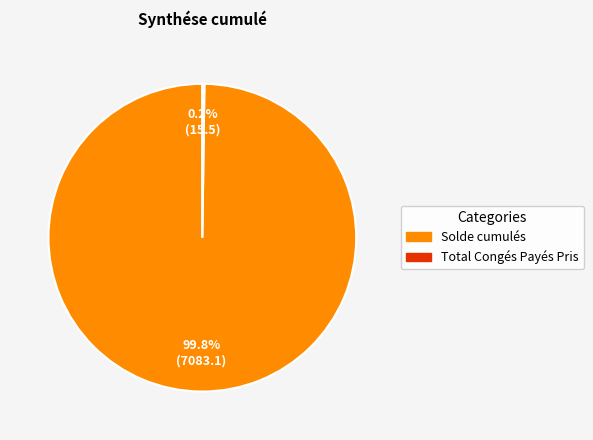

What portion of the pie excludes Solde cumulés?

0.2%